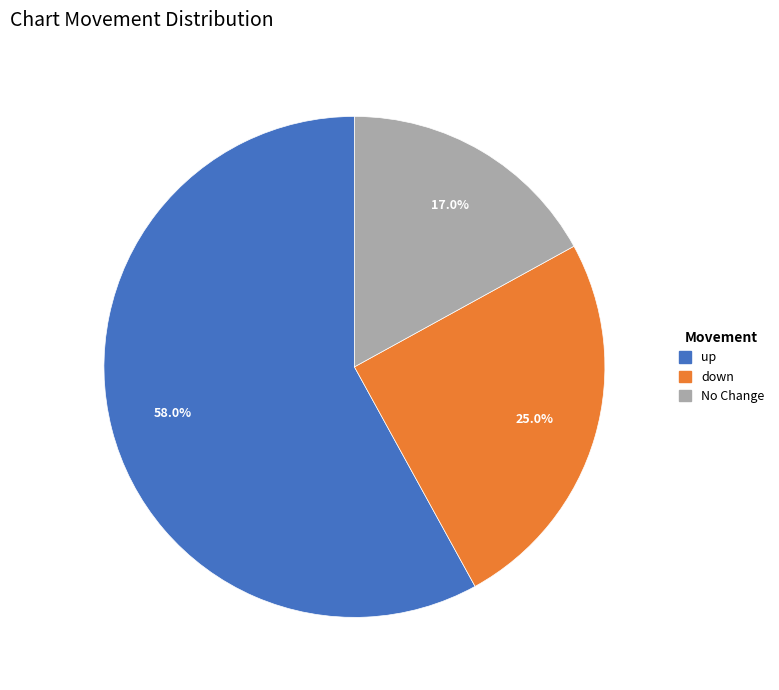

Count the number of slices in the pie.

3